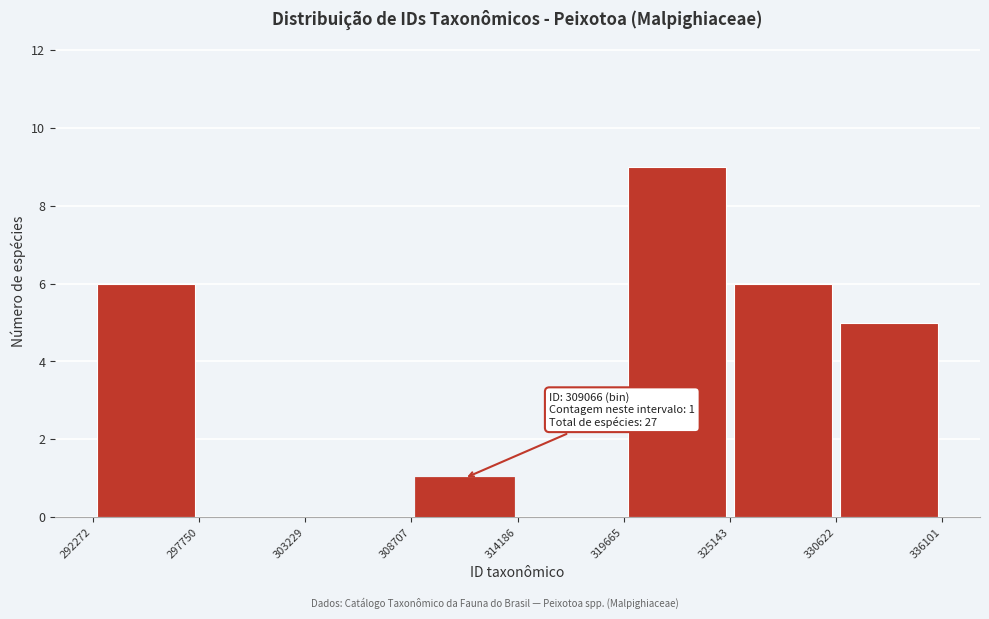

Over which range of the x-axis is the bar tallest?

319665 to 325143